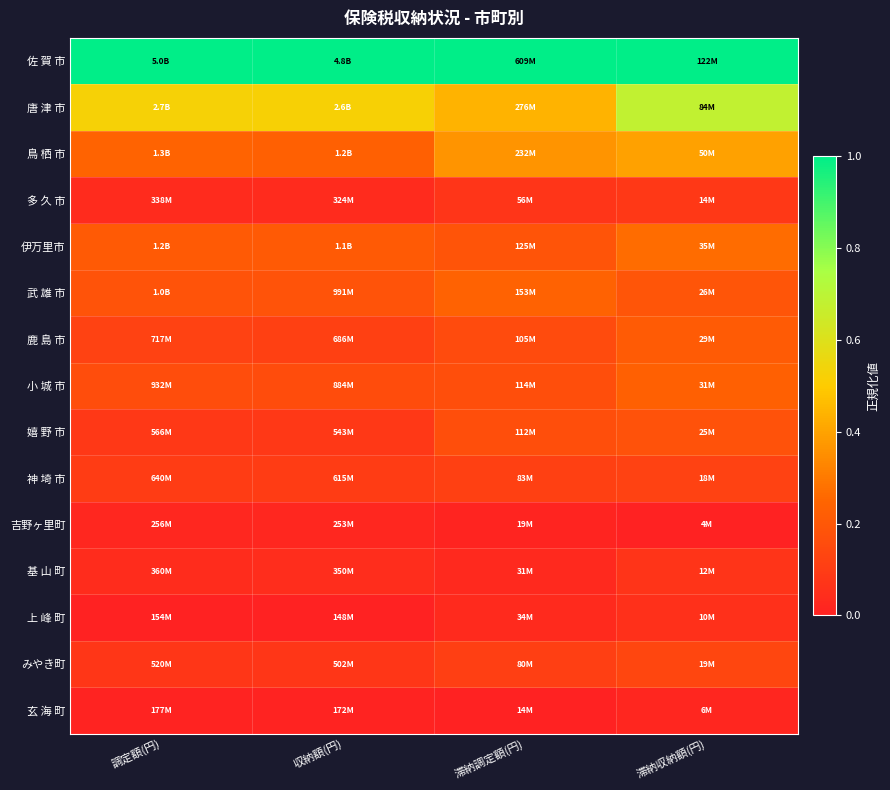

At 滞納収納額(円), list the series in order from largest to smallest.

佐 賀 市, 唐 津 市, 鳥 栖 市, 伊万里市, 小 城 市, 鹿 島 市, 武 雄 市, 嬉 野 市, みやき町, 神 埼 市, 多 久 市, 基 山 町, 上 峰 町, 玄 海 町, 吉野ヶ里町